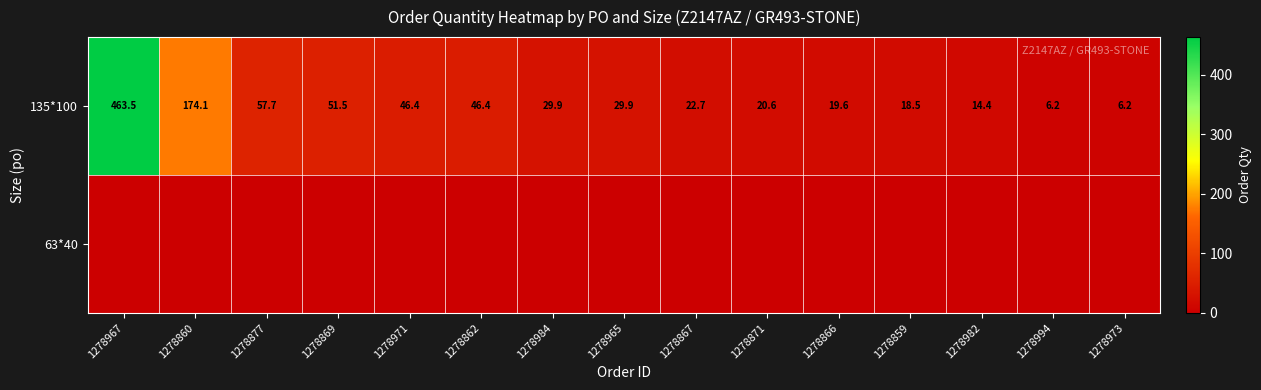

How many categories are shown in the chart?

15